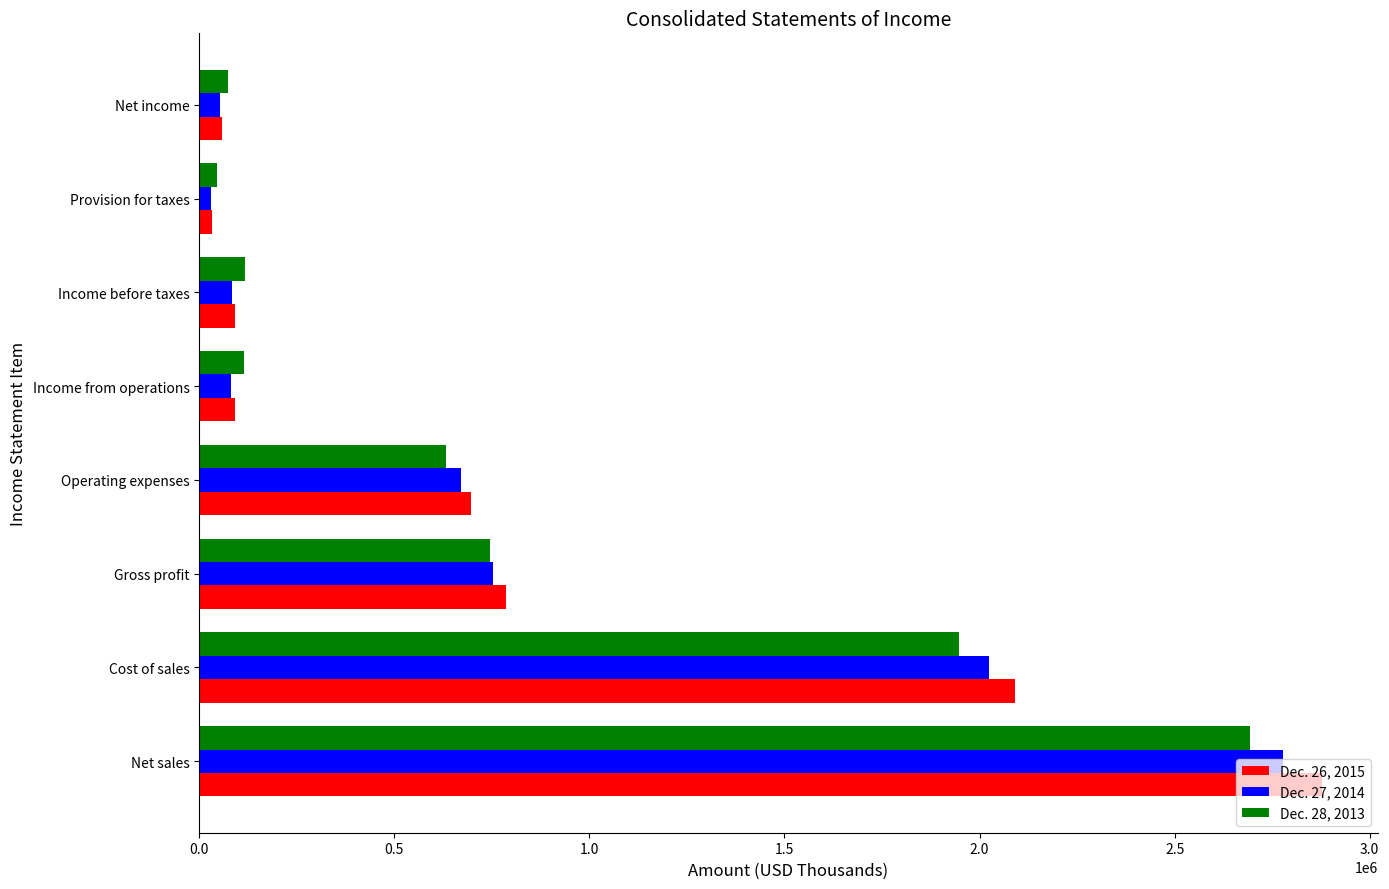

What is the minimum value for Dec. 28, 2013?

45170